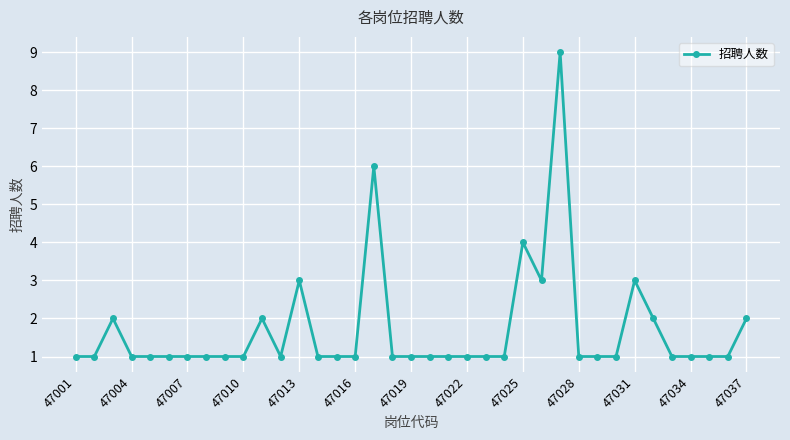

What is the value of the 8th point from the left?

1